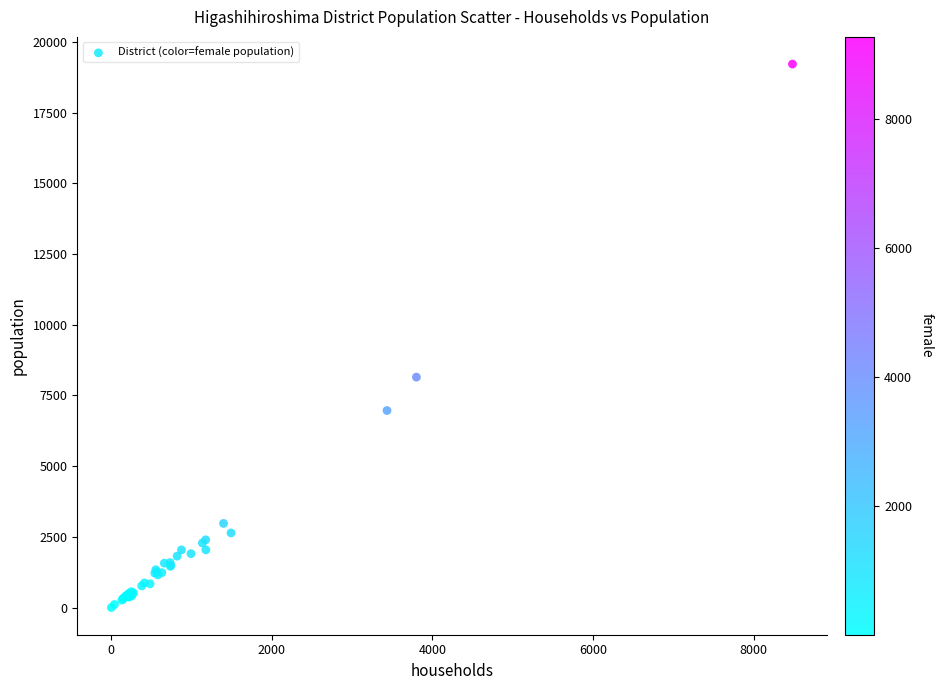

What Y value in the scatter plot is closest to 9610?

8149